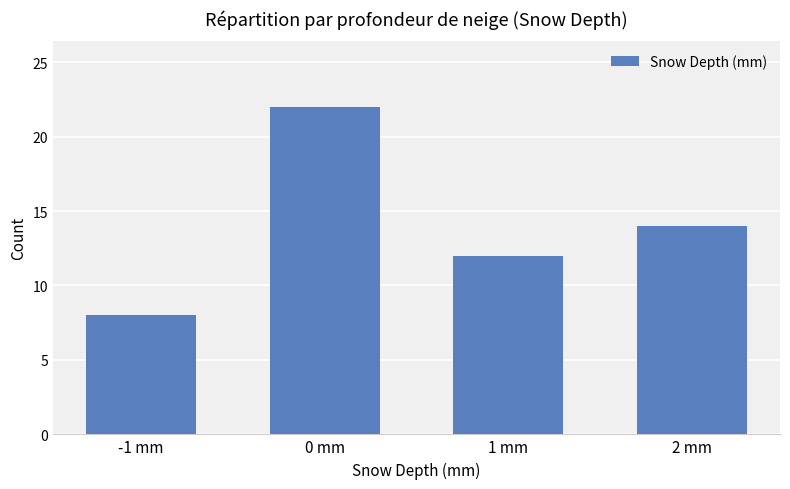

Rank the categories by value from lowest to highest.

-1 mm, 1 mm, 2 mm, 0 mm